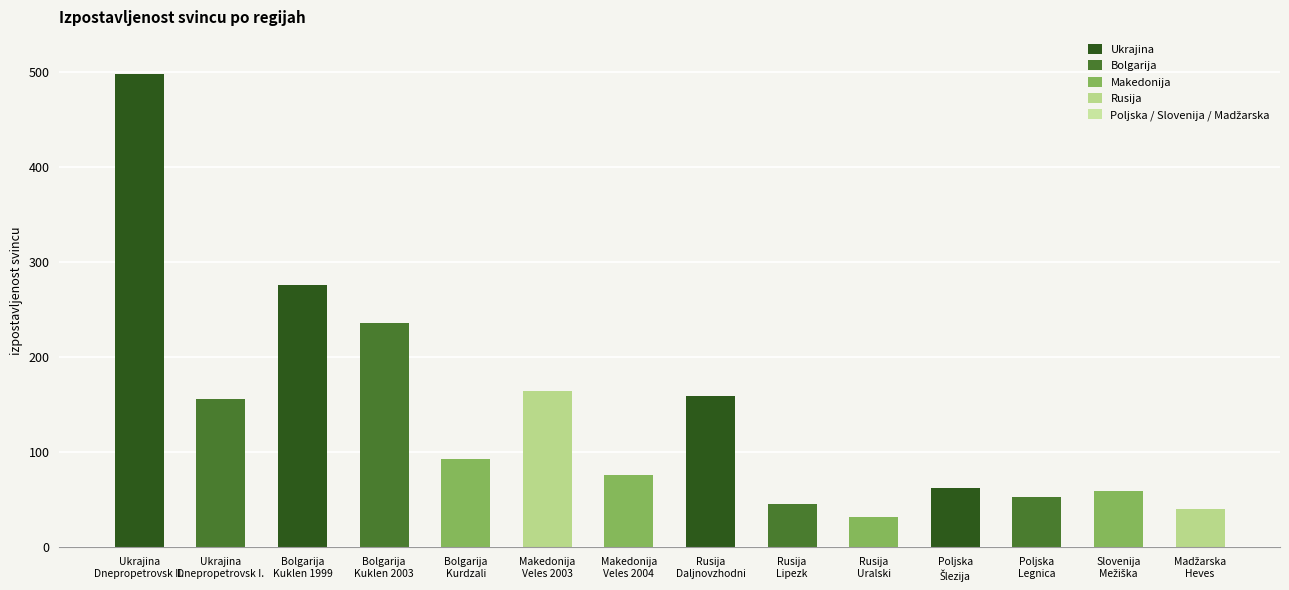

What position from the right is Bolgarija
Kuklen 2003?

11